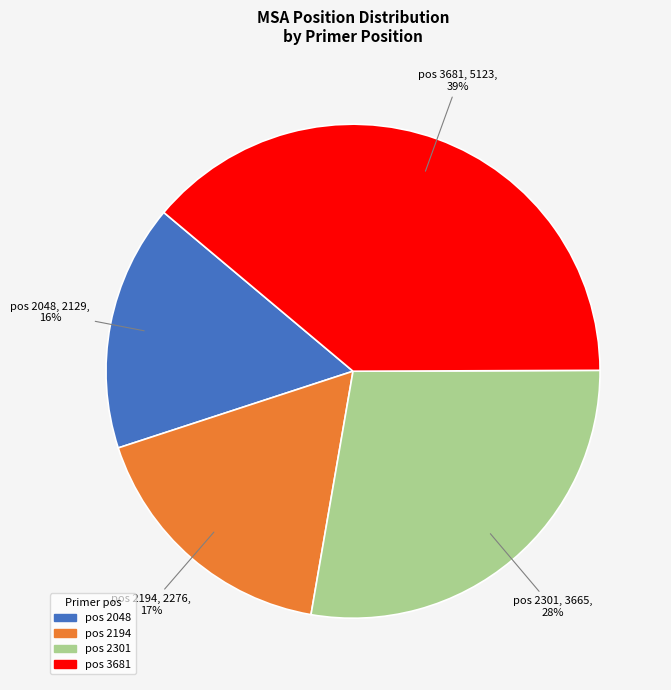

To the nearest percent, what is the difference between the pos 2301 and pos 2194 slice percentages?

11%